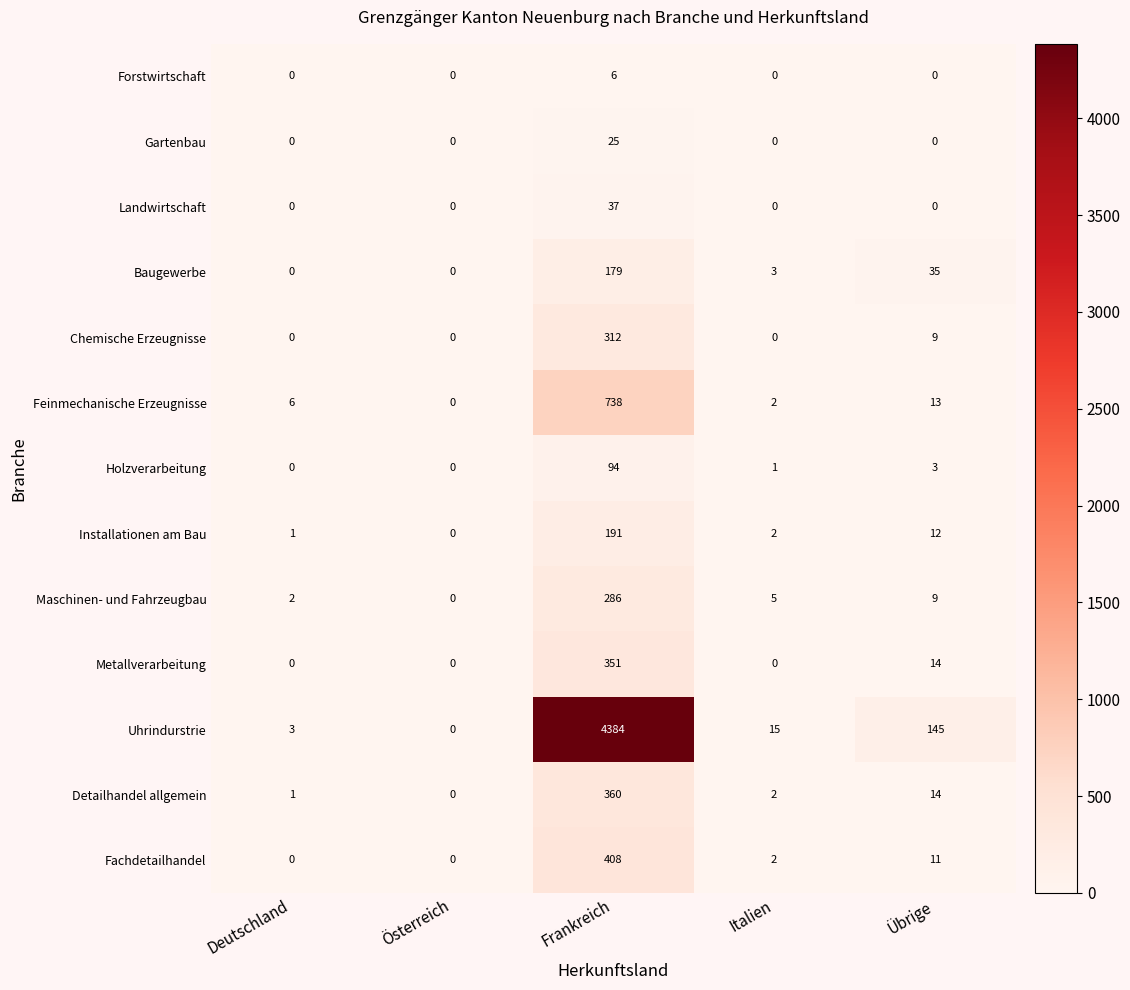

Count the number of categories in the chart.

5